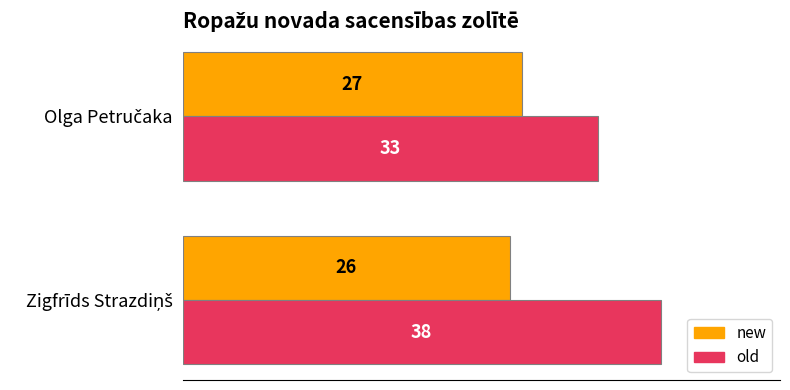

Rank the series by their maximum value, from lowest to highest.

new, old